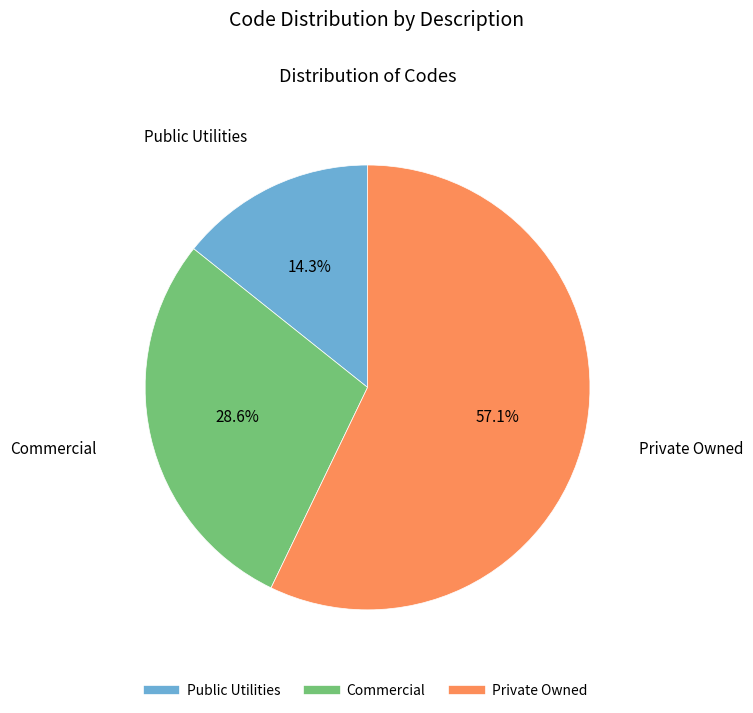

How many slices are in this pie chart?

3